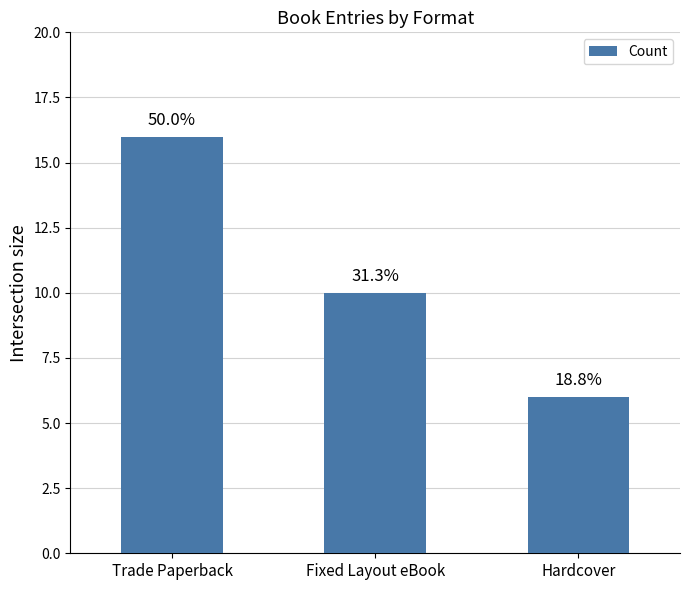

What is the difference between the maximum and minimum values?

10